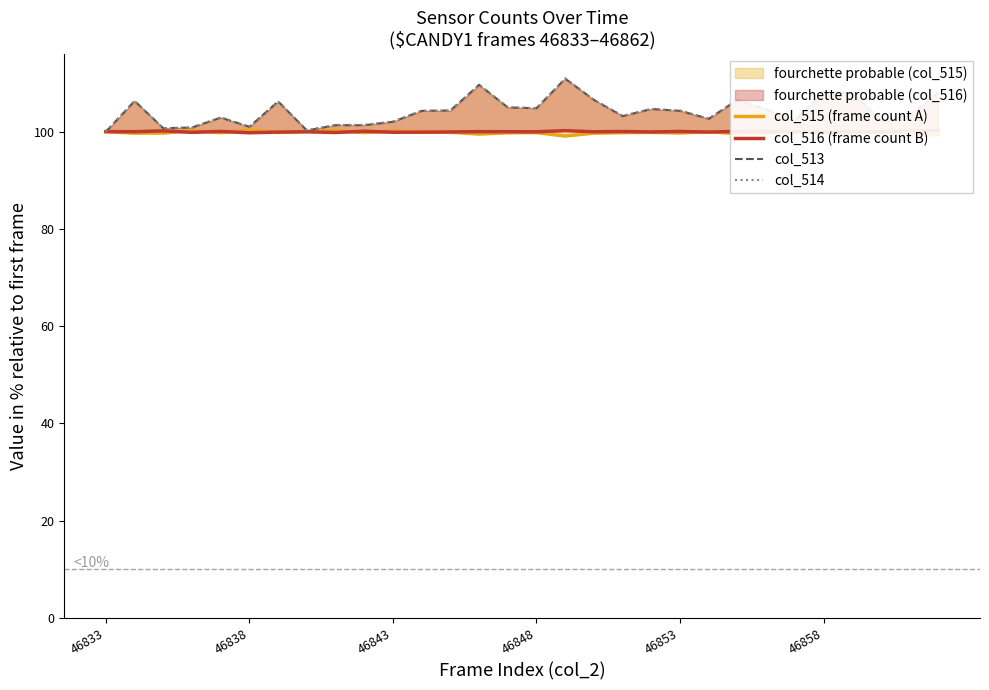

How many lines are shown in the chart?

4